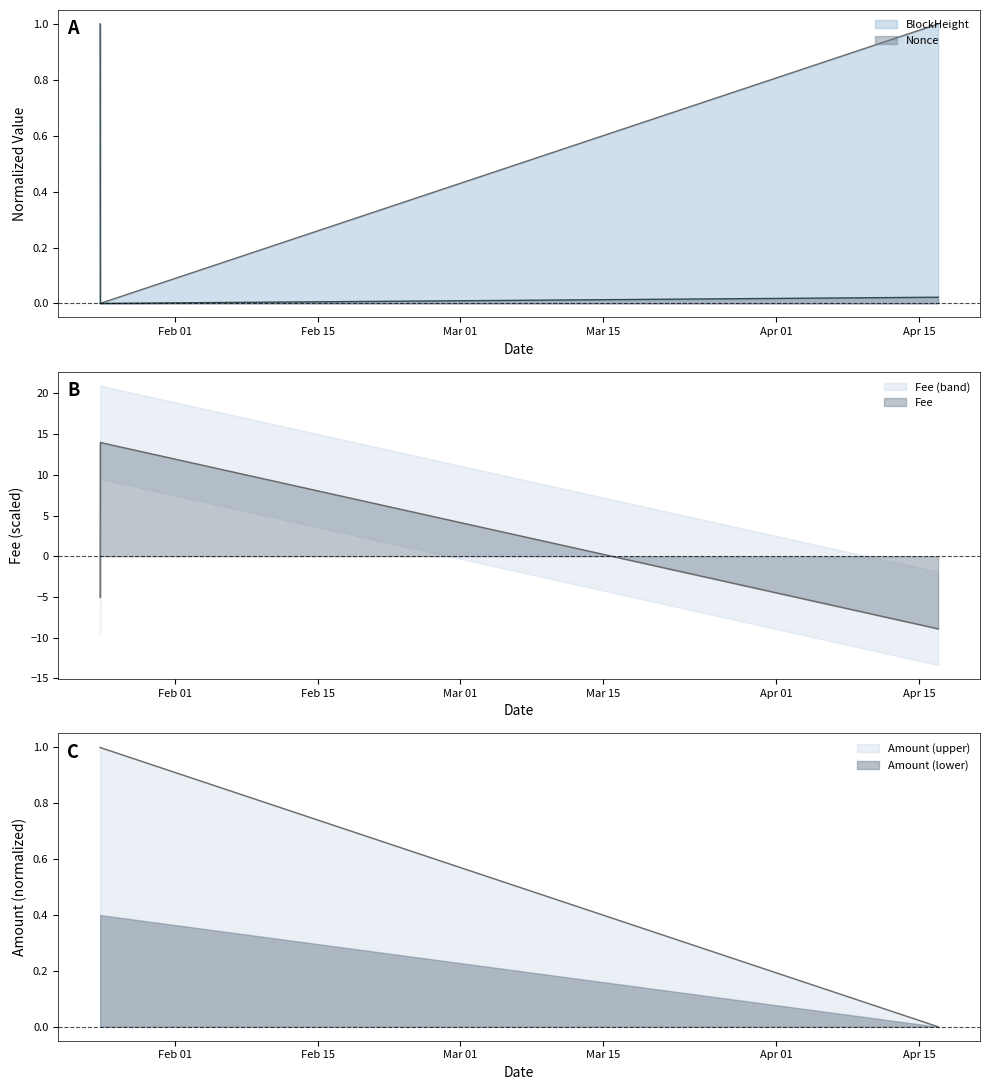

Where is Nonce nearest to the value 0?

2022-01-24 15:51:00